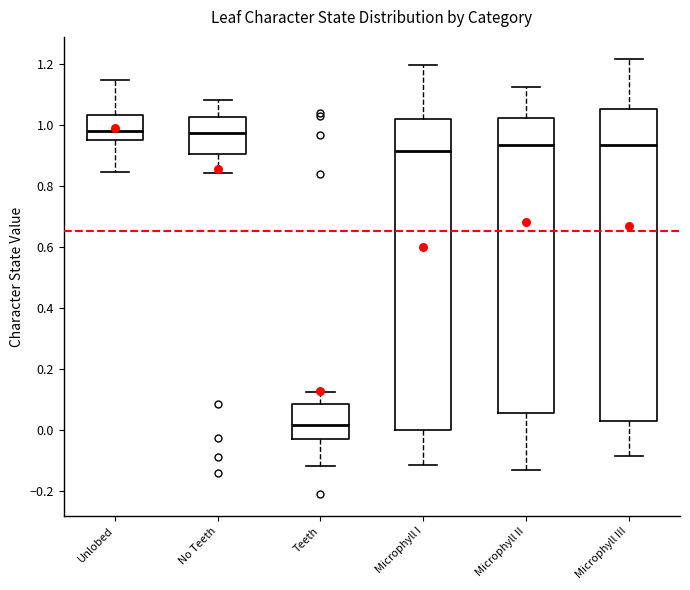

Reading left to right, read every box against the y-axis: the position of its median line, the range the box covers, and the ends of its whiskers. The values are not printed on the chart, so give them approximately, as read against the axis.

Unlobed: median 0.98, box 0.96 to 1.04, whiskers 0.84 to 1.14
No Teeth: median 0.98, box 0.90 to 1.02, whiskers 0.84 to 1.08
Teeth: median 0.02, box -0.02 to 0.08, whiskers -0.12 to 0.12
Microphyll I: median 0.92, box 0.00 to 1.02, whiskers -0.12 to 1.20
Microphyll II: median 0.94, box 0.06 to 1.02, whiskers -0.12 to 1.12
Microphyll III: median 0.94, box 0.04 to 1.06, whiskers -0.08 to 1.22